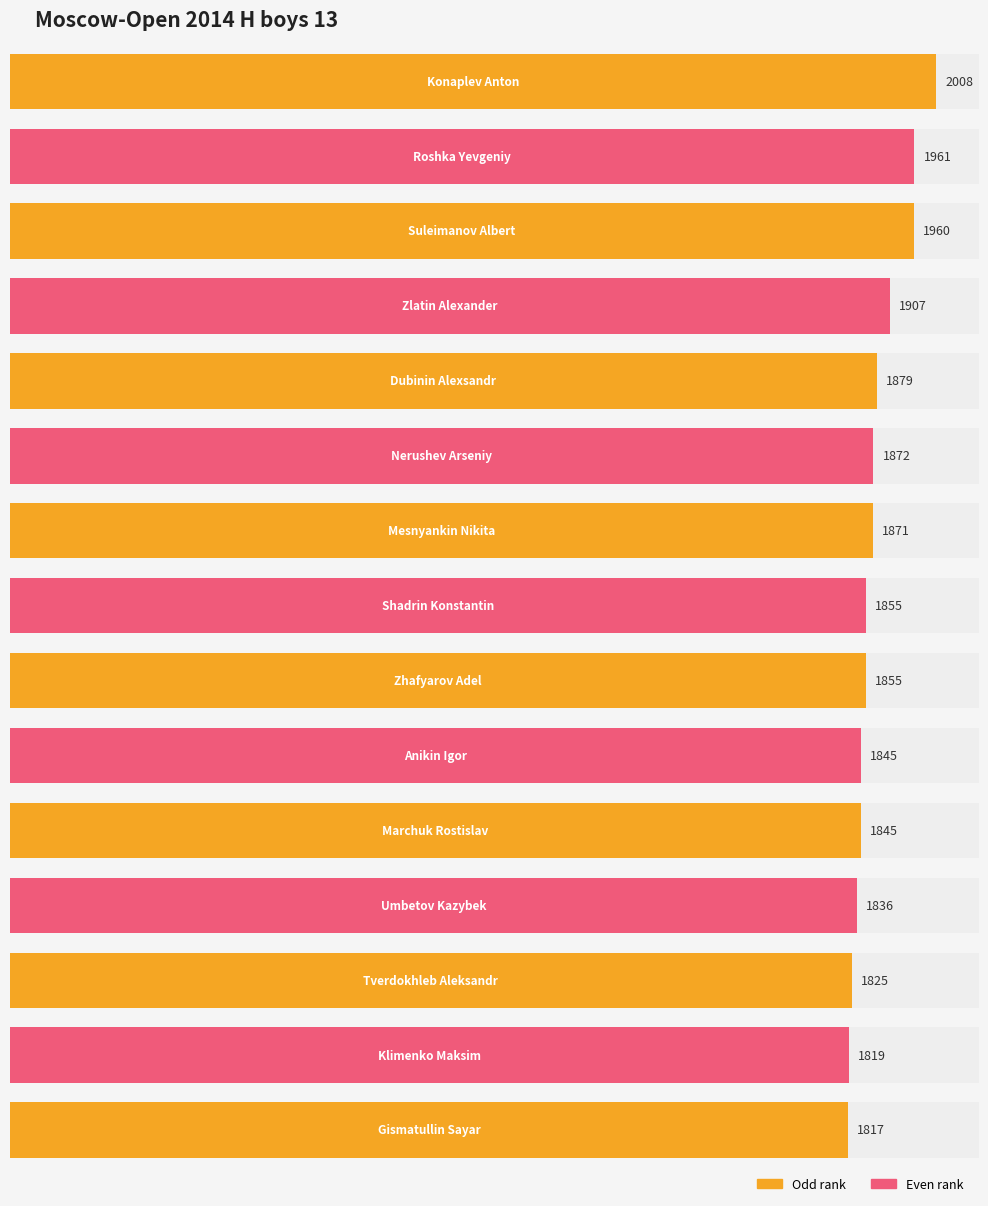

What is the label of the 12th bar from the right?

Zlatin Alexander